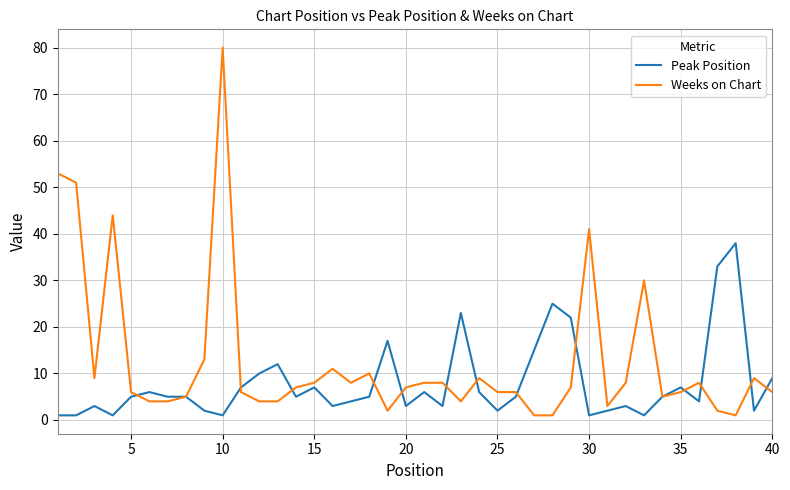

Which series has the widest spread of values?

Weeks on Chart